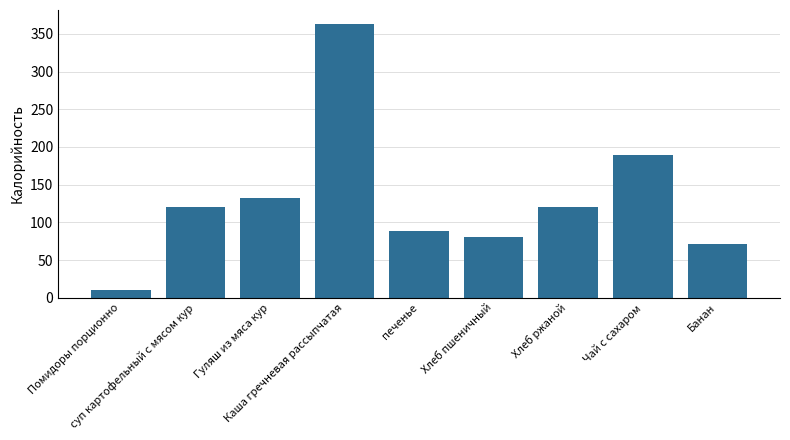

What is the maximum value shown in the chart?

363.6